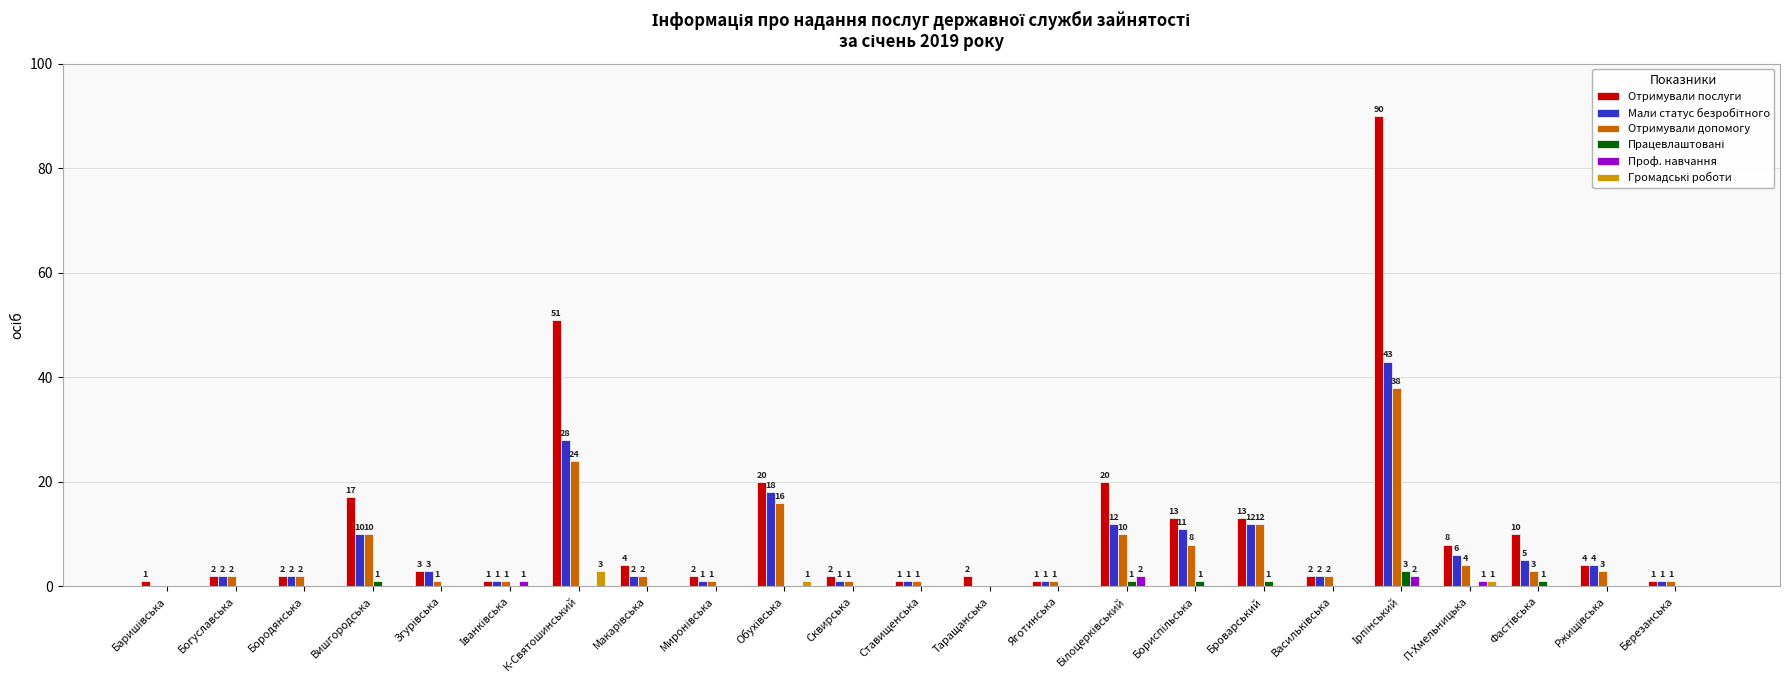

Which series has the largest total across all categories?

Отримували послуги